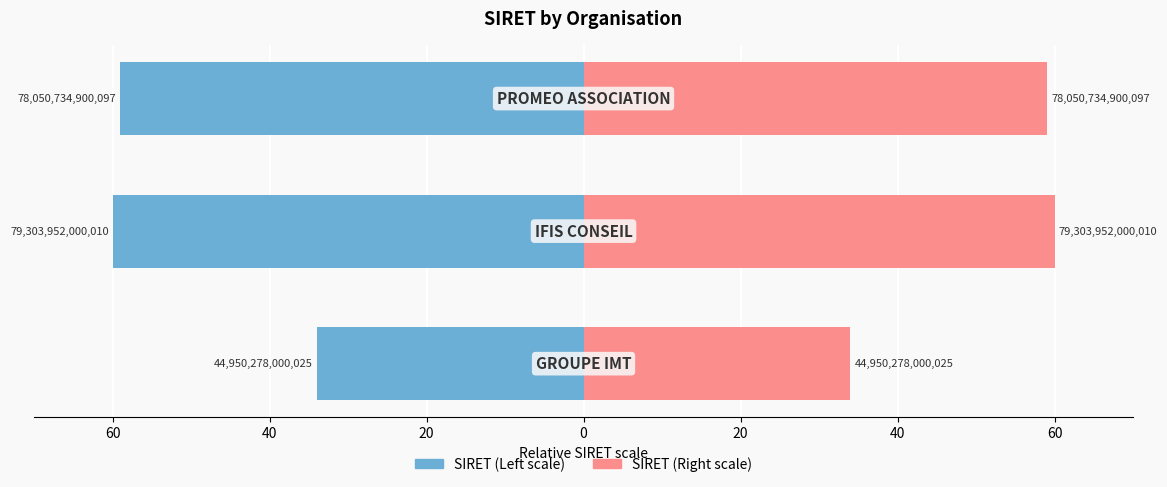

Rank the series by their maximum value, from highest to lowest.

SIRET (Right), SIRET (Left)